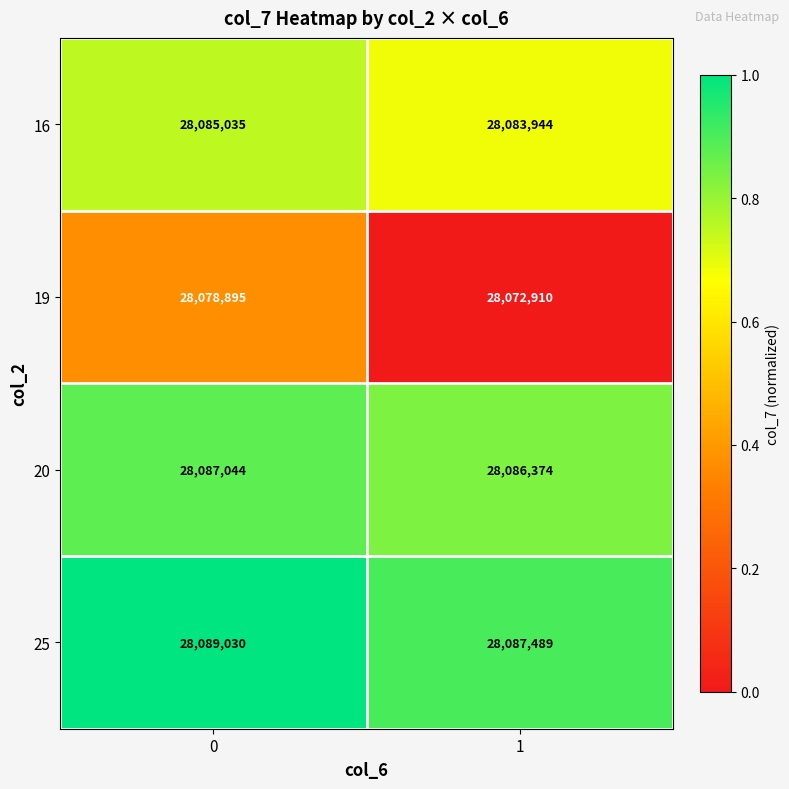

Reading right to left, list all the values displayed in this chart.

16: 28083944	28085035
19: 28072910	28078895
20: 28086374	28087044
25: 28087489	28089030